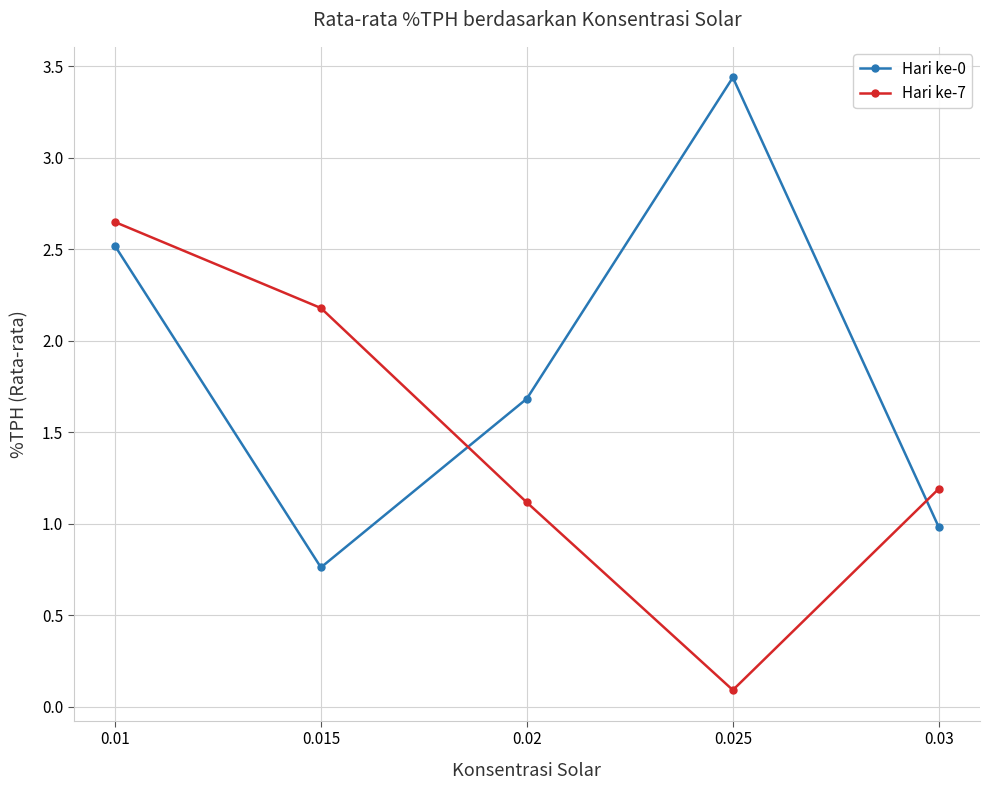

At which label does Hari ke-7 first exceed 1?

0.01